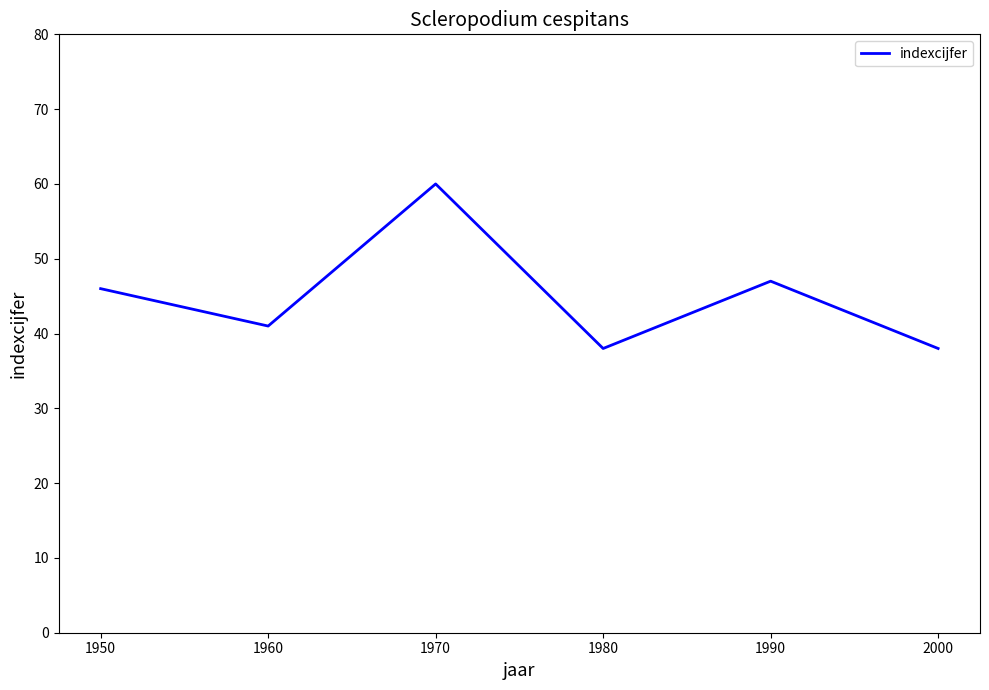

Reading right to left, transcribe all the data shown in this chart.

38	47	38	60	41	46